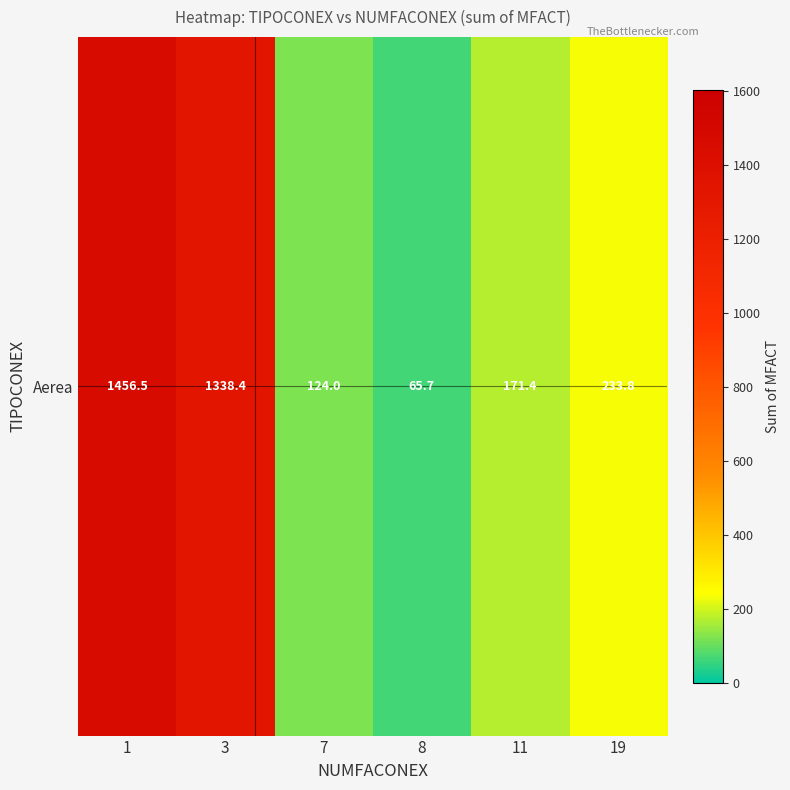

Reading right to left, transcribe all the data shown in this chart.

233.8	171.4	65.7	124.0	1338.4	1456.5